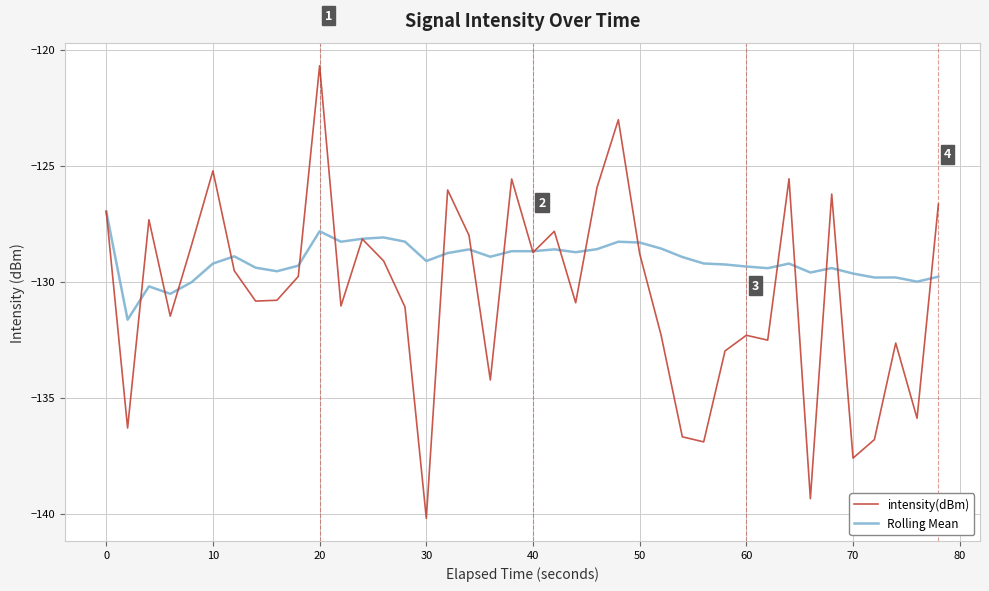

Which series has the largest range (max minus min)?

intensity(dBm)